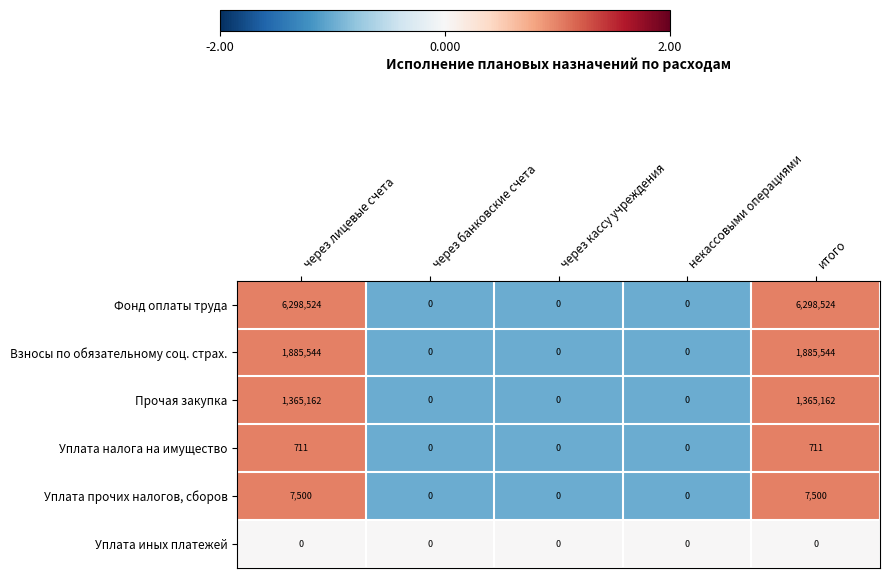

The value of Уплата налога на имущество at через кассу учреждения is 0. True or false?

True